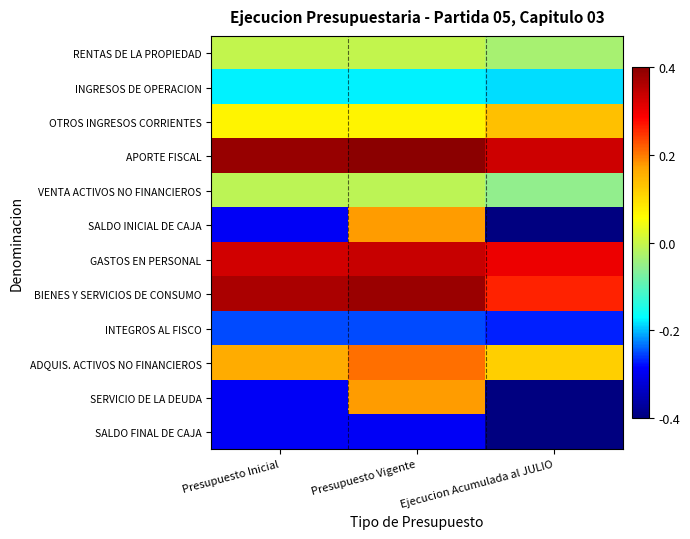

Between Presupuesto Inicial and Ejecucion Acumulada al JULIO, which is larger?

Presupuesto Inicial